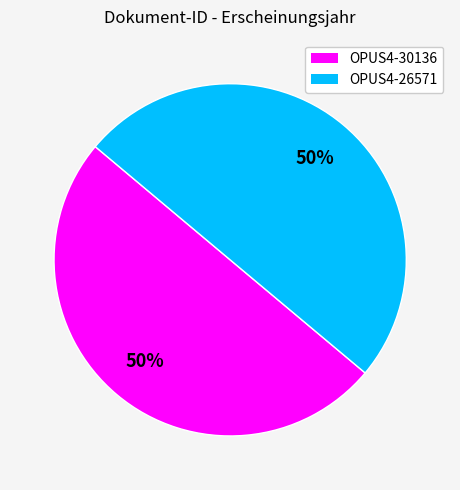

To the nearest percent, what portion does OPUS4-30136 represent?

50%